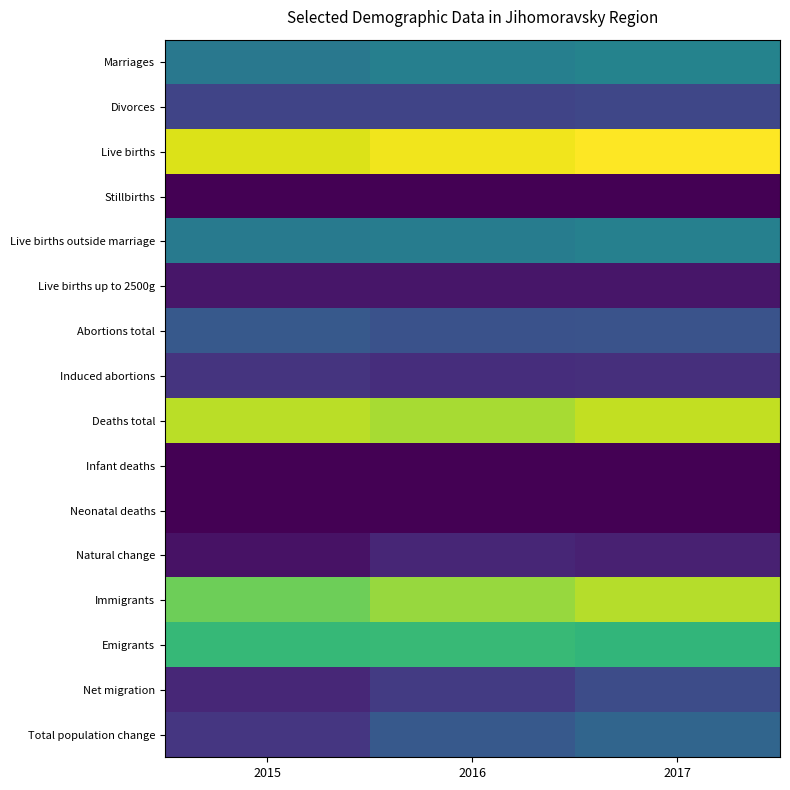

List the series in order of their peak value, highest first.

Live births, Deaths total, Immigrants, Emigrants, Marriages, Live births outside marriage, Total population change, Abortions total, Net migration, Divorces, Induced abortions, Natural change, Live births up to 2500g, Stillbirths, Infant deaths, Neonatal deaths